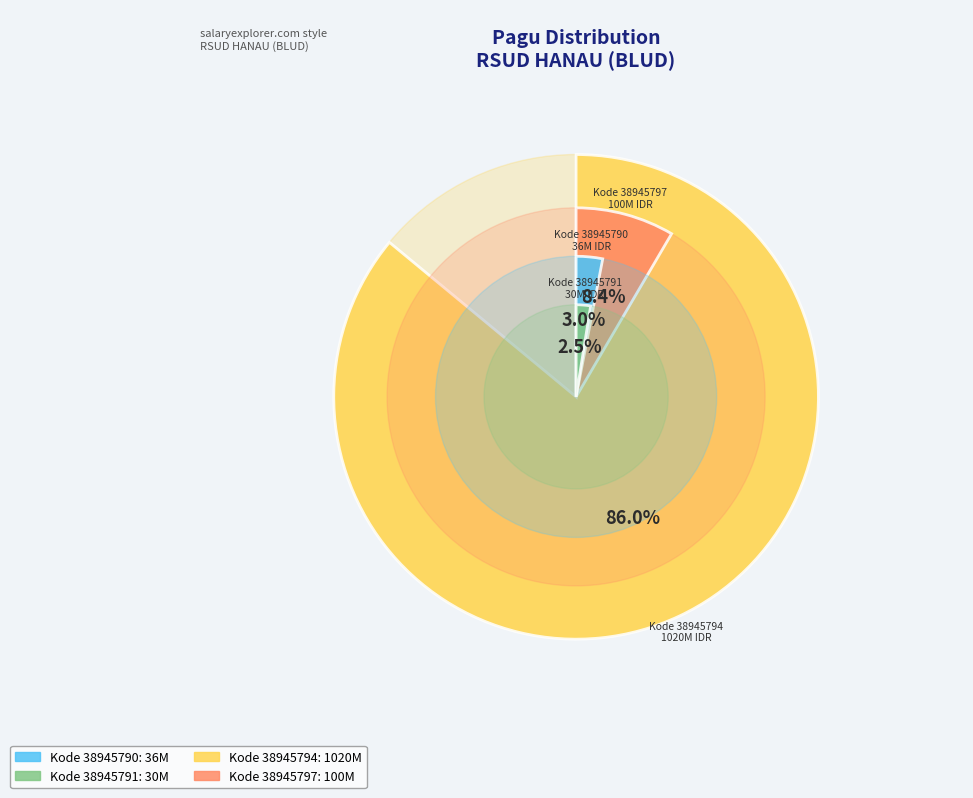

How many slices are in this pie chart?

4